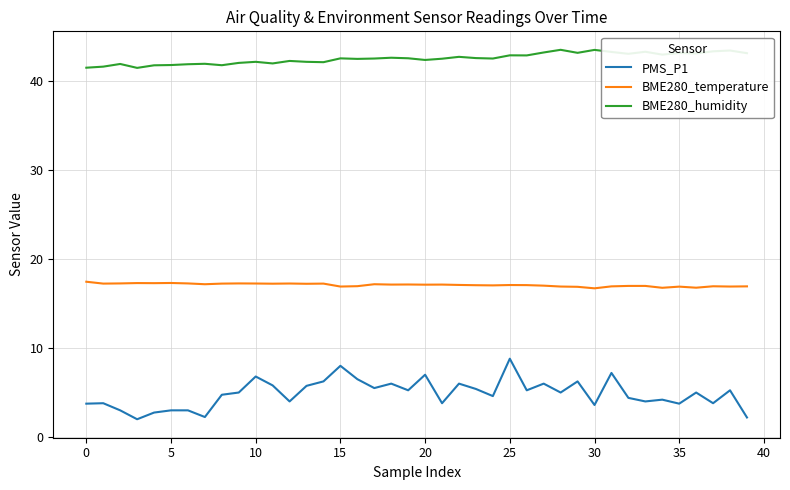

What is the minimum value shown in the chart?

2.0